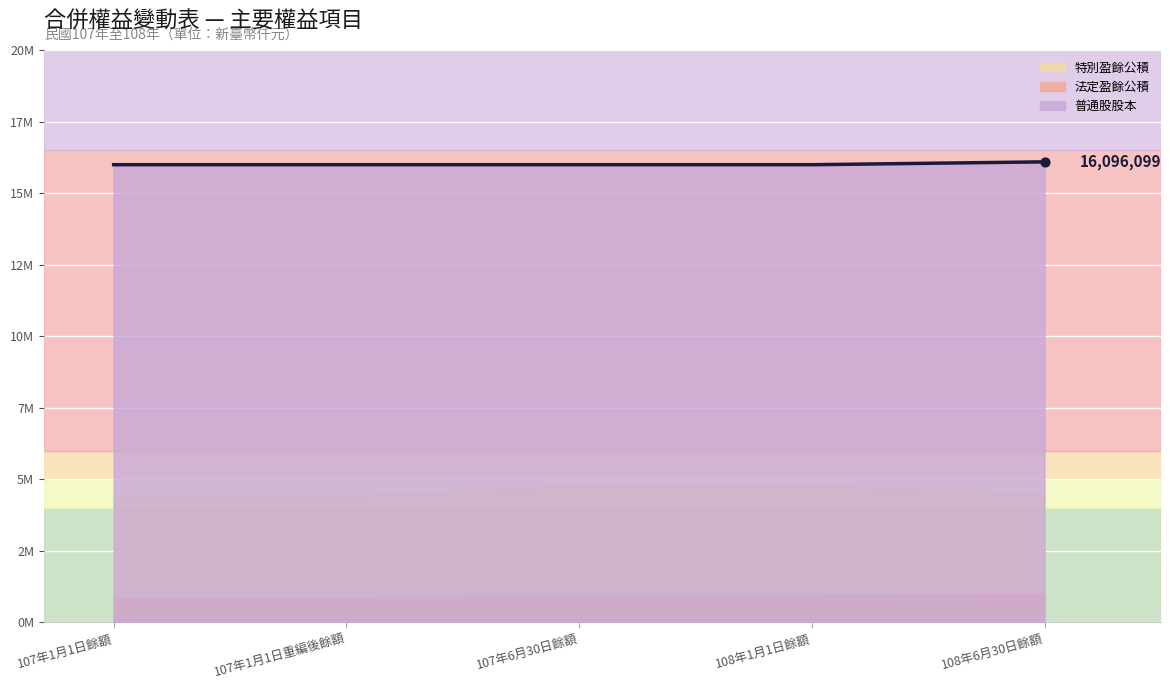

Which series contains the highest Y value?

普通股股本